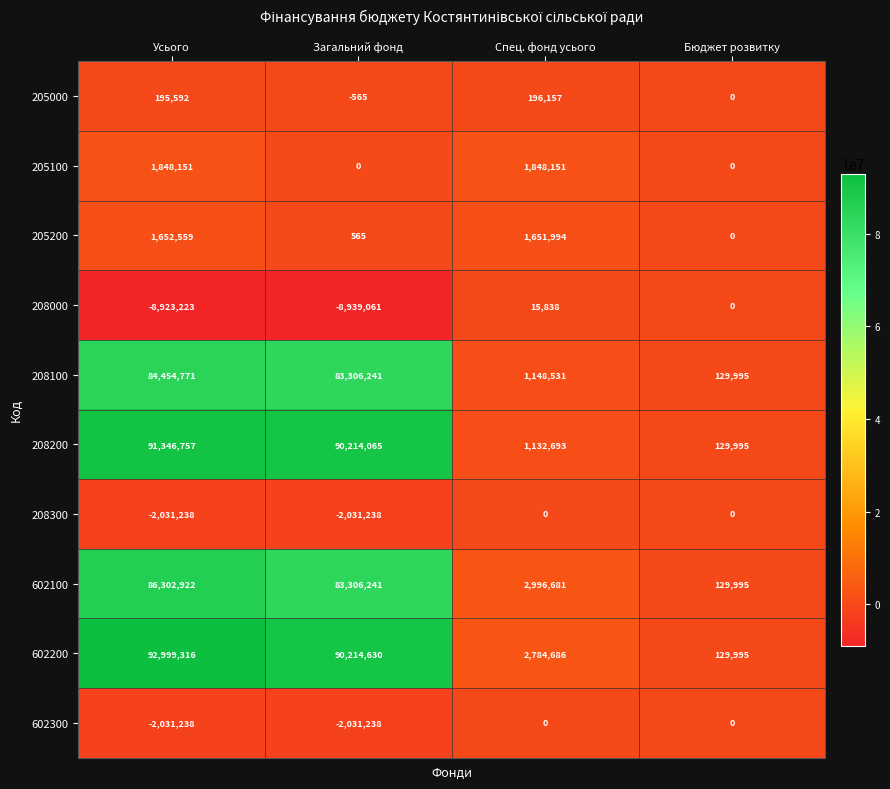

Count the number of categories in the chart.

4